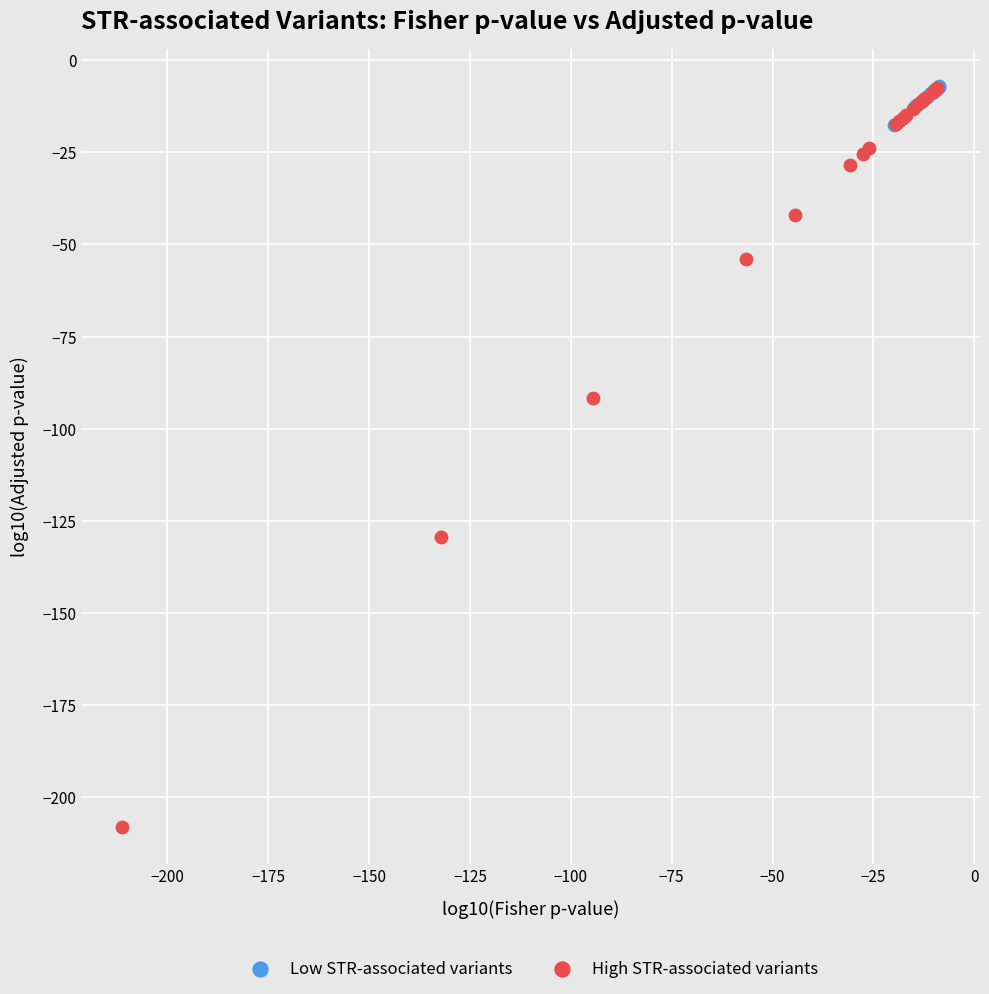

Which series reaches the minimum Y coordinate?

High STR-associated variants